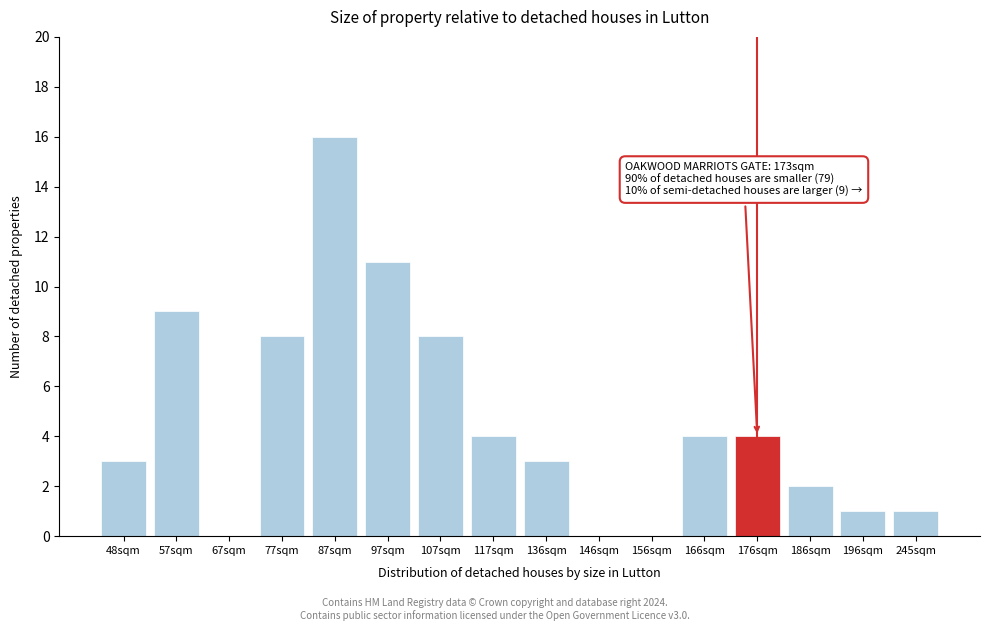

Reading left to right, what are all the values shown in this chart?

48sqm=3	57sqm=9	67sqm=0	77sqm=8	87sqm=16	97sqm=11	107sqm=8	117sqm=4	136sqm=3	146sqm=0	156sqm=0	166sqm=4	176sqm=4	186sqm=2	196sqm=1	245sqm=1